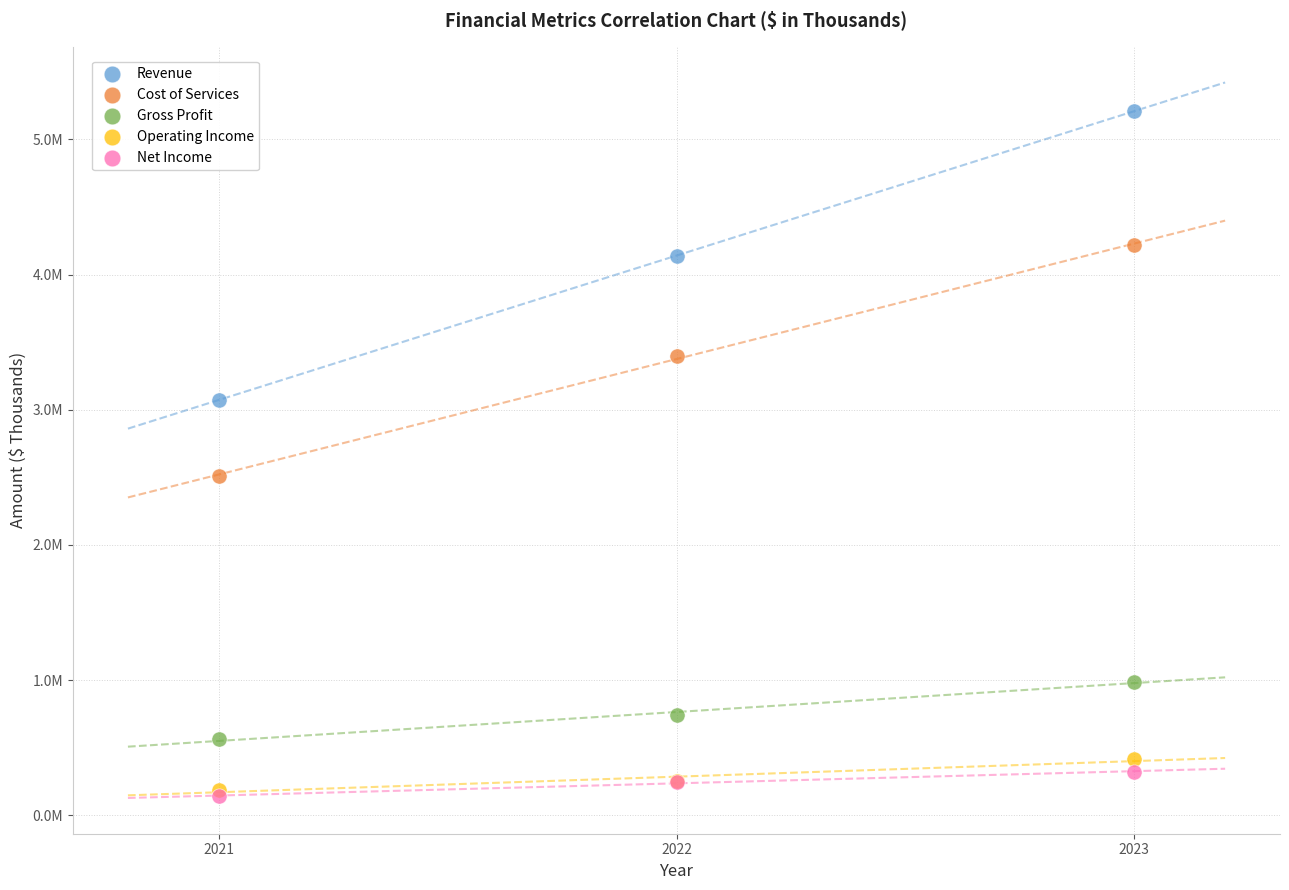

Which series has the largest Y range (max minus min)?

Revenue